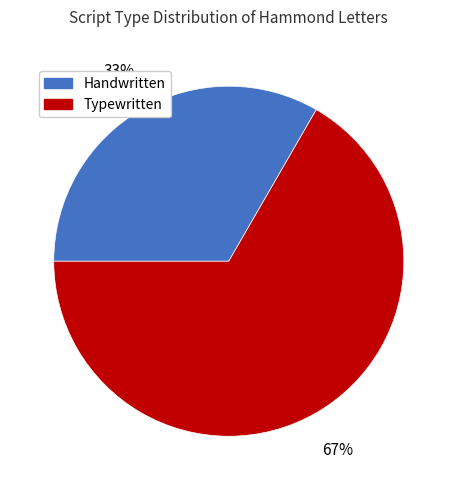

Do Typewritten and Handwritten together represent more than half of the pie?

Yes